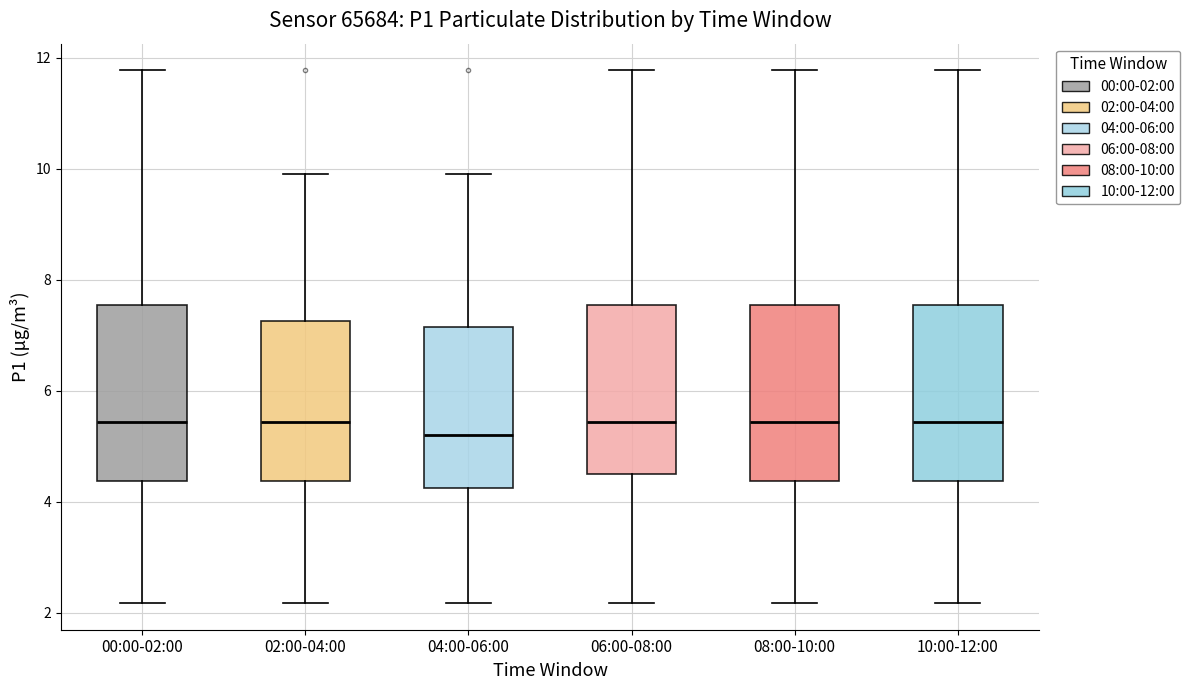

Reading left to right, read every box against the y-axis: the position of its median line, the range the box covers, and the ends of its whiskers. The values are not printed on the chart, so give them approximately, as read against the axis.

00:00-02:00: median 5.4, box 4.4 to 7.6, whiskers 2.2 to 11.8
02:00-04:00: median 5.4, box 4.4 to 7.2, whiskers 2.2 to 10.0
04:00-06:00: median 5.2, box 4.2 to 7.2, whiskers 2.2 to 10.0
06:00-08:00: median 5.4, box 4.4 to 7.6, whiskers 2.2 to 11.8
08:00-10:00: median 5.4, box 4.4 to 7.6, whiskers 2.2 to 11.8
10:00-12:00: median 5.4, box 4.4 to 7.6, whiskers 2.2 to 11.8